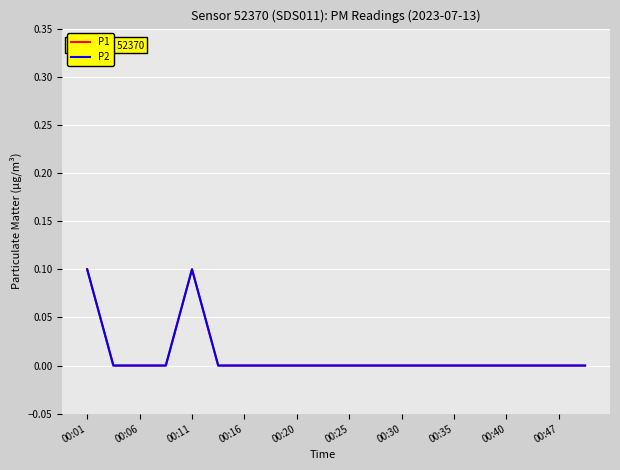

True or false: P2 and P1 cross at least once.

False